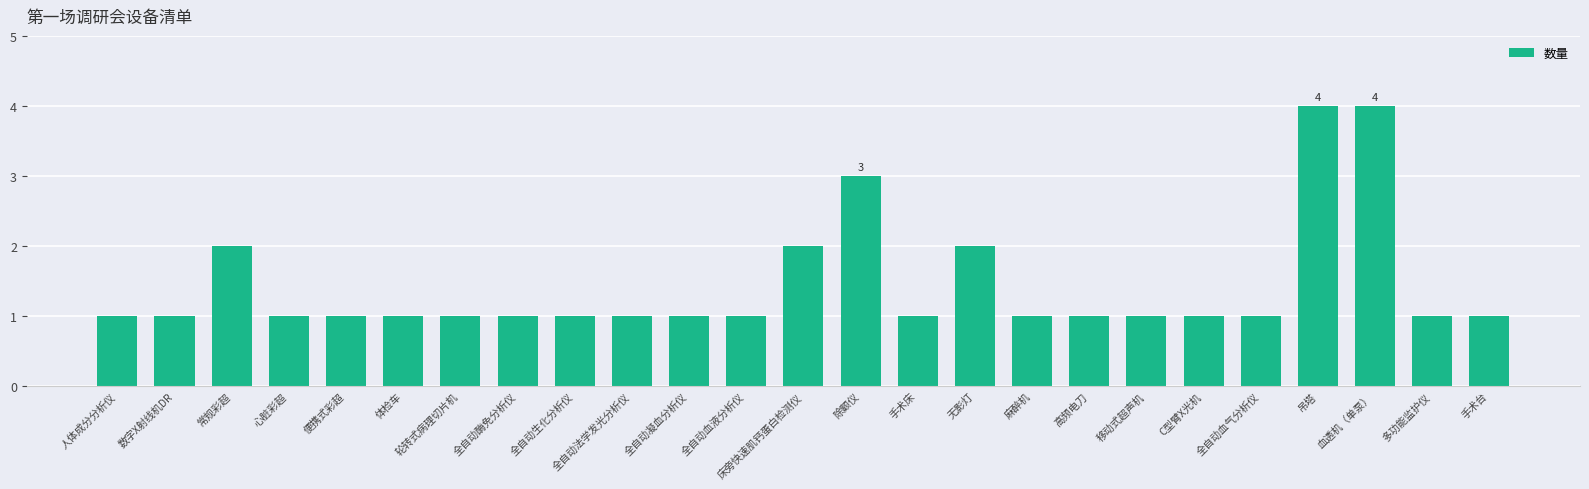

Count the number of categories in the chart.

25